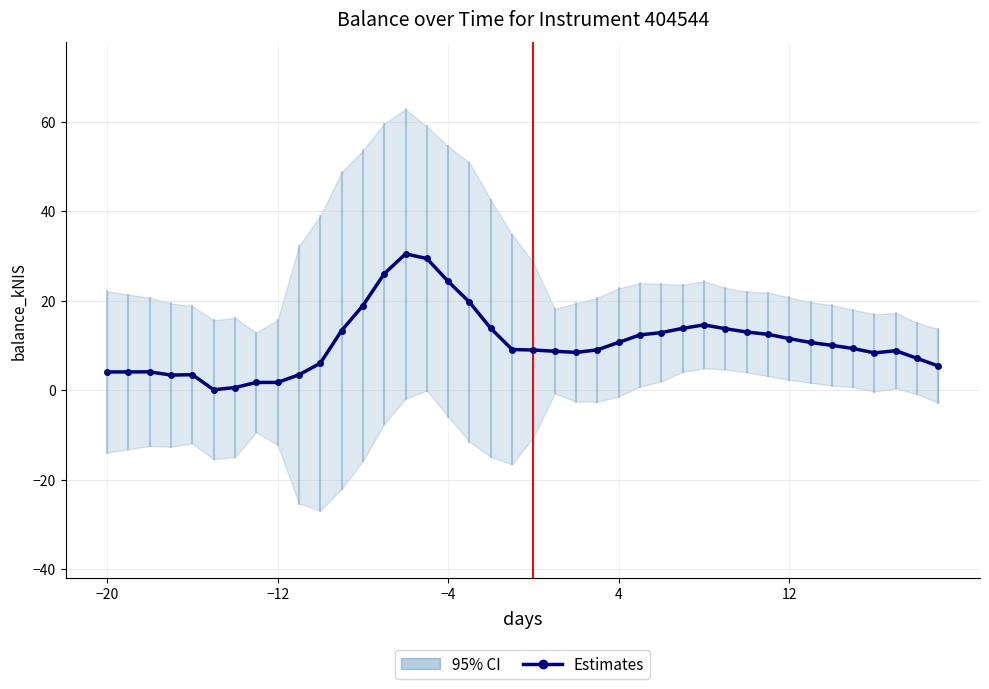

What is the sum of all values?

427.9